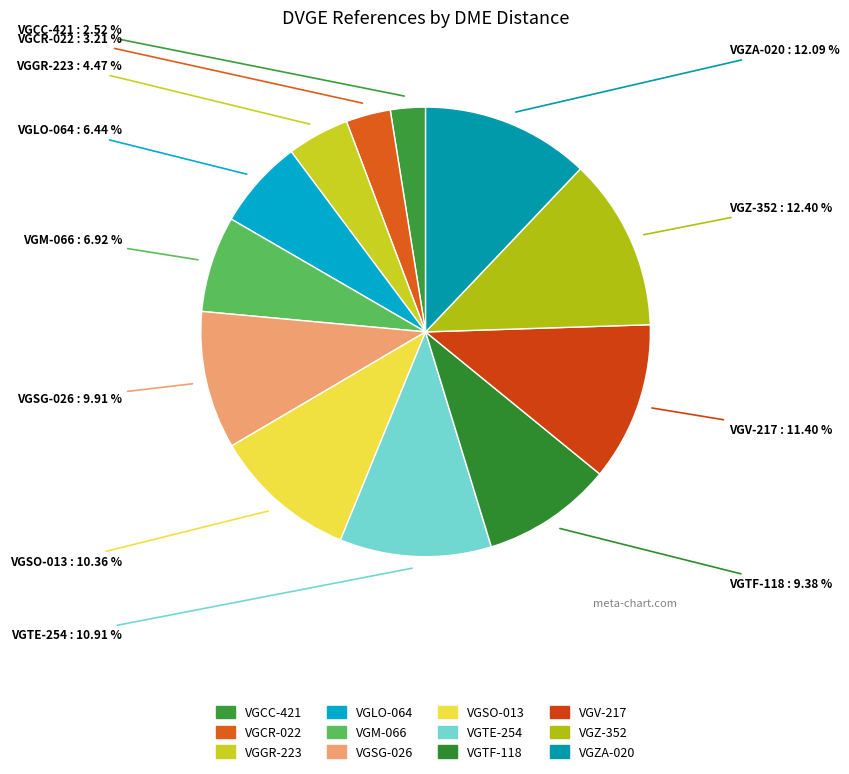

Which category has the smallest portion of the pie?

VGCC-421